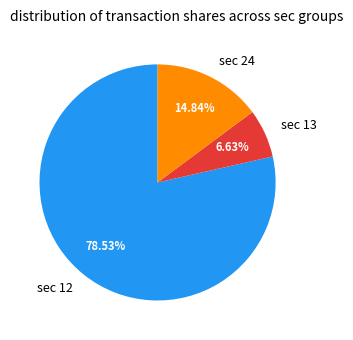

How many segments does this pie chart have?

3